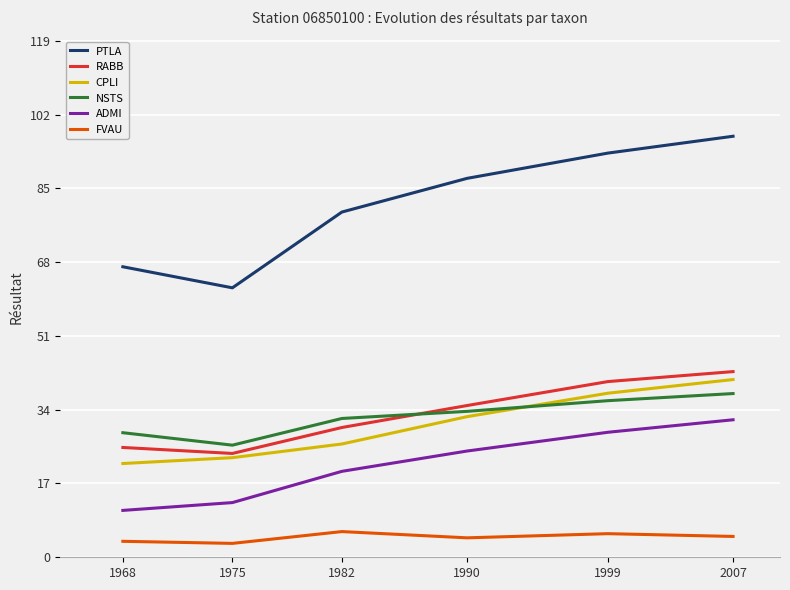

What is the difference between the highest and lowest values at 1982?

73.6